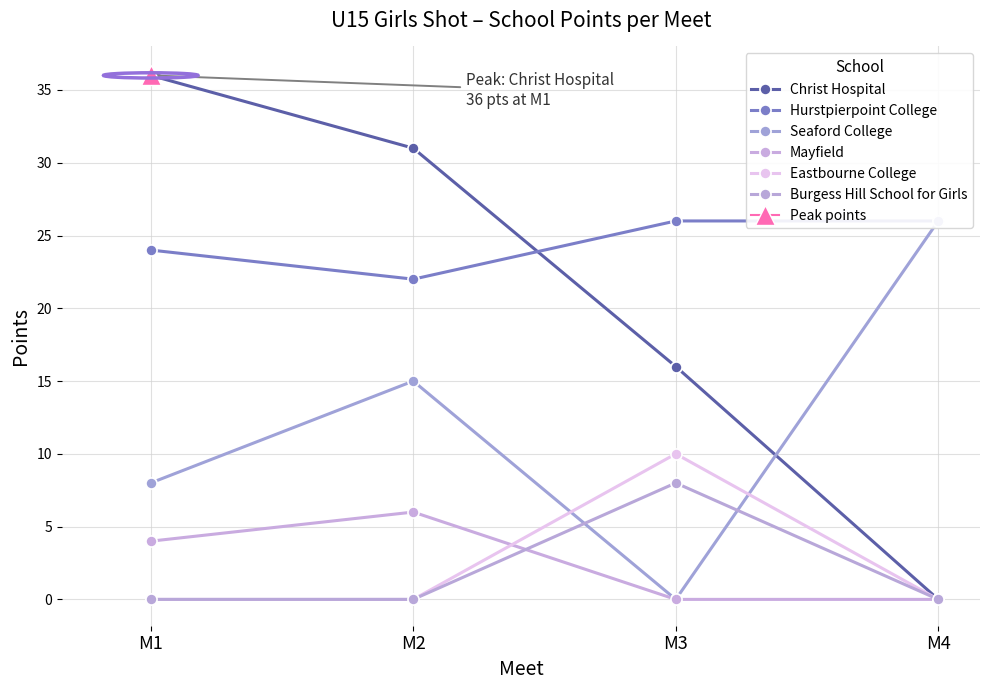

What is the maximum value shown in the chart?

36